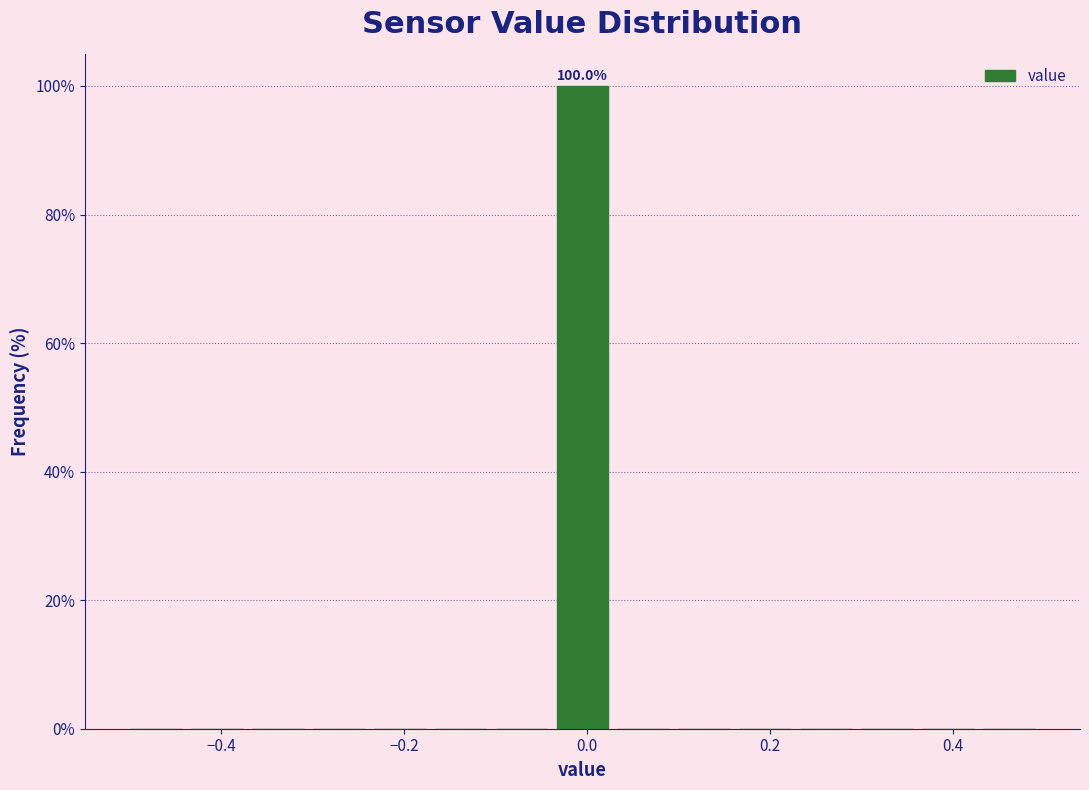

Read against the x-axis, roughly where is the centre of the tallest bar?

0.00